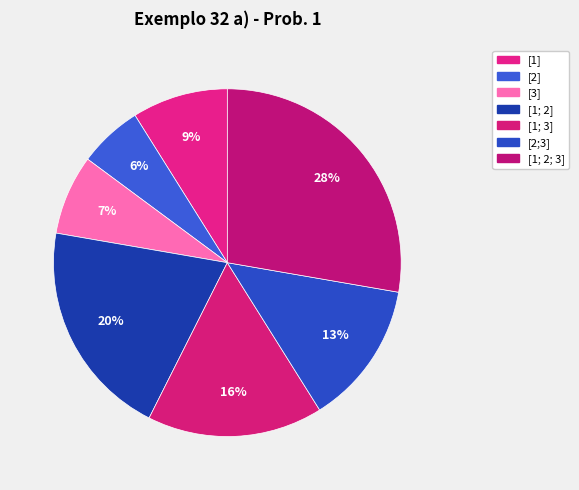

How many segments does this pie chart have?

7